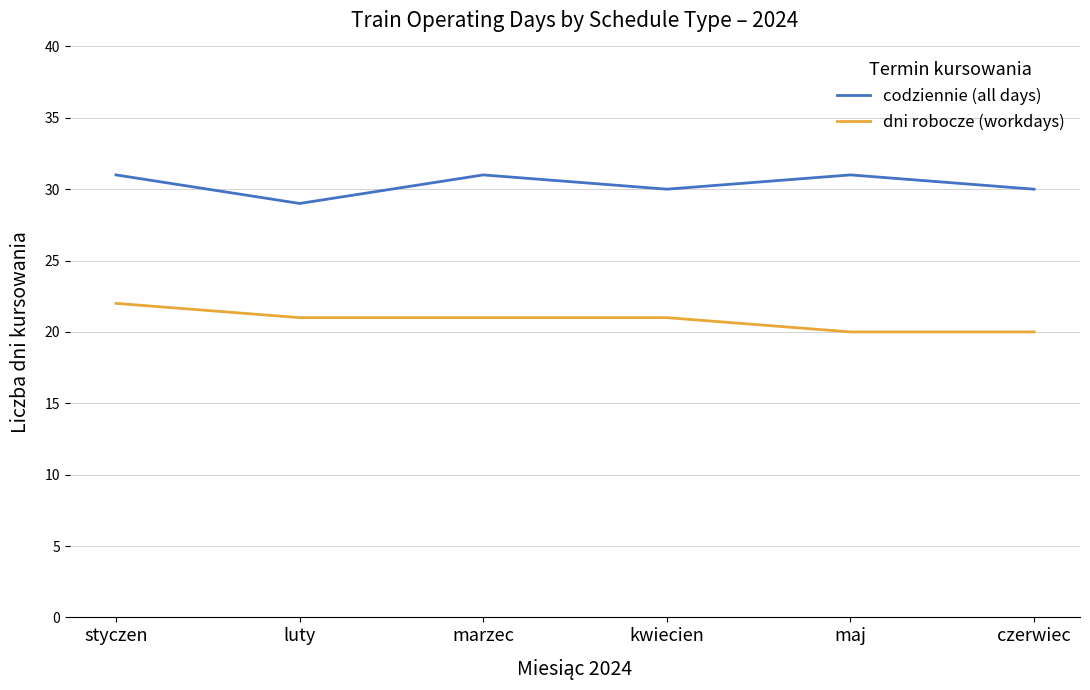

True or false: dni robocze (workdays) and codziennie (all days) cross at least once.

False